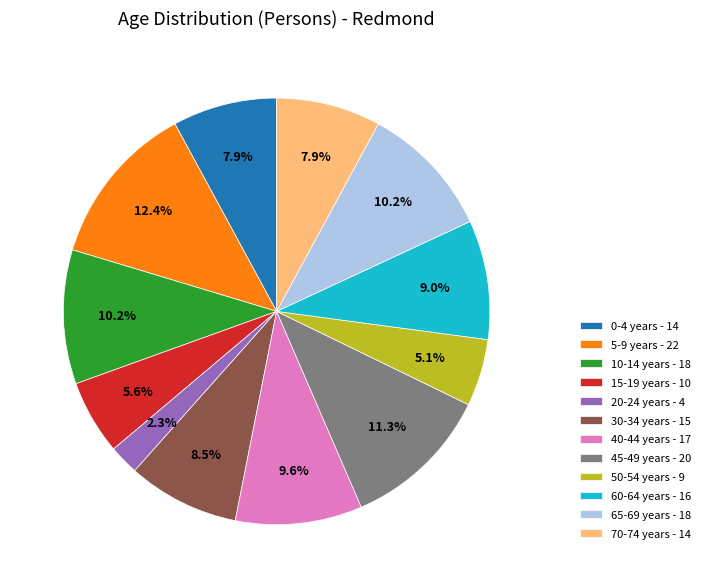

Count the number of slices in the pie.

12